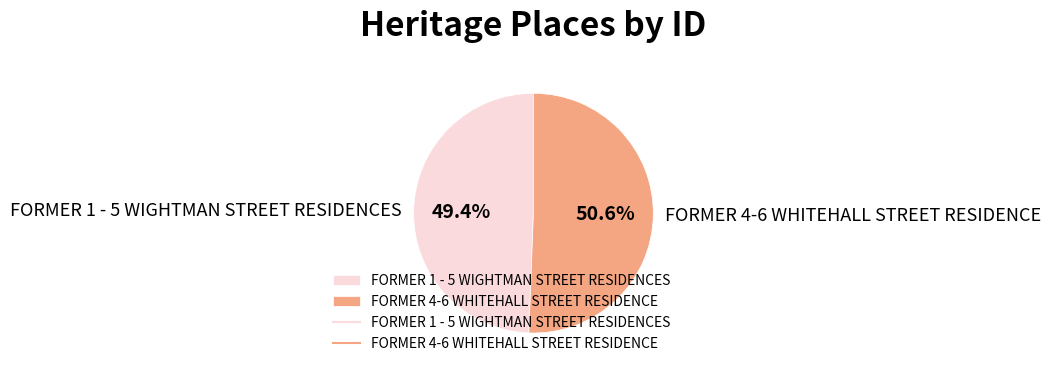

Between FORMER 1 - 5 WIGHTMAN STREET RESIDENCES and FORMER 4-6 WHITEHALL STREET RESIDENCE, which is larger?

FORMER 4-6 WHITEHALL STREET RESIDENCE